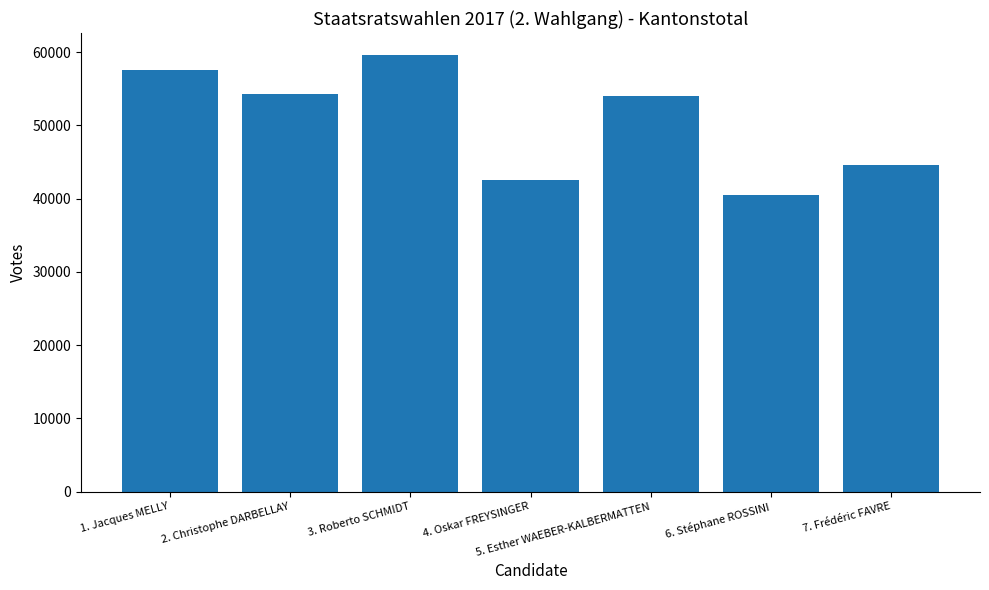

The value at 5. Esther WAEBER-KALBERMATTEN is 12057. True or false?

False